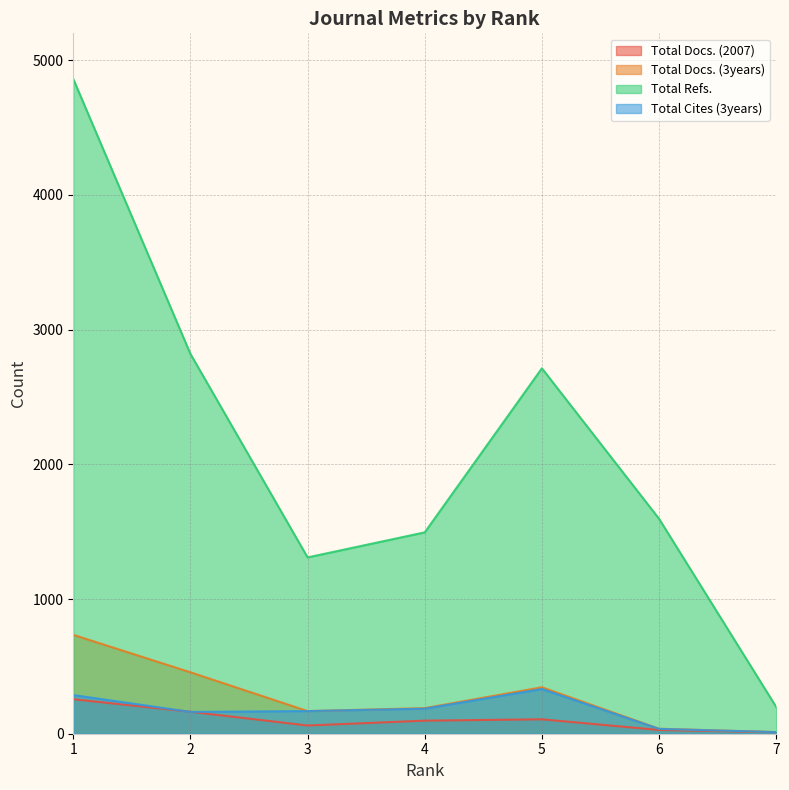

Does the chart have visible grid lines?

Yes